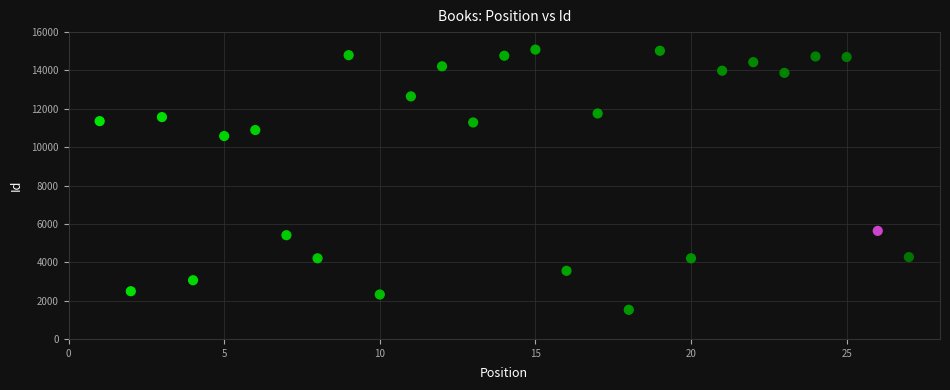

What is the range of X values (max minus min)?

26